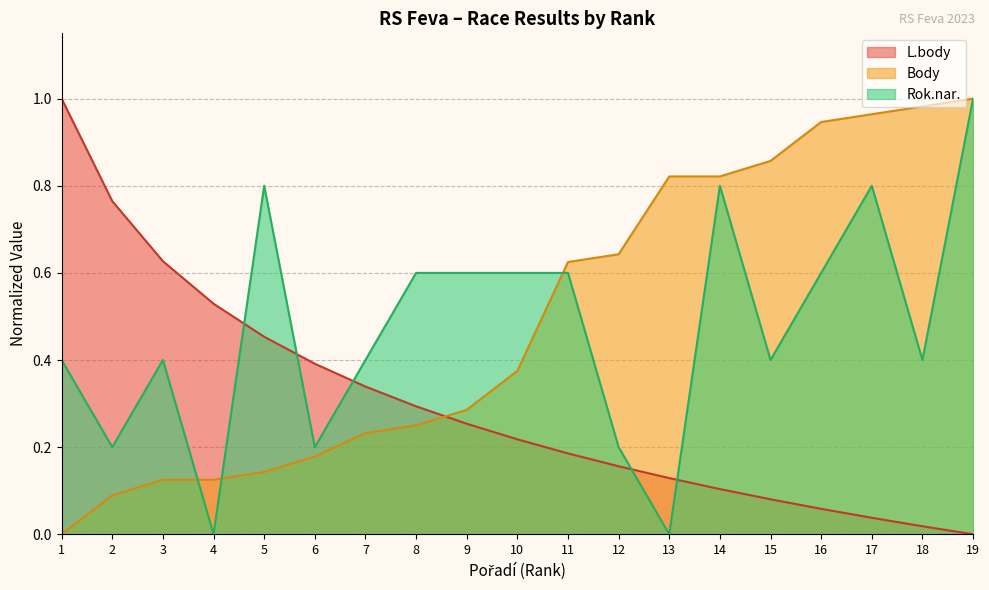

At how many categories does at least one series exceed 0?

19